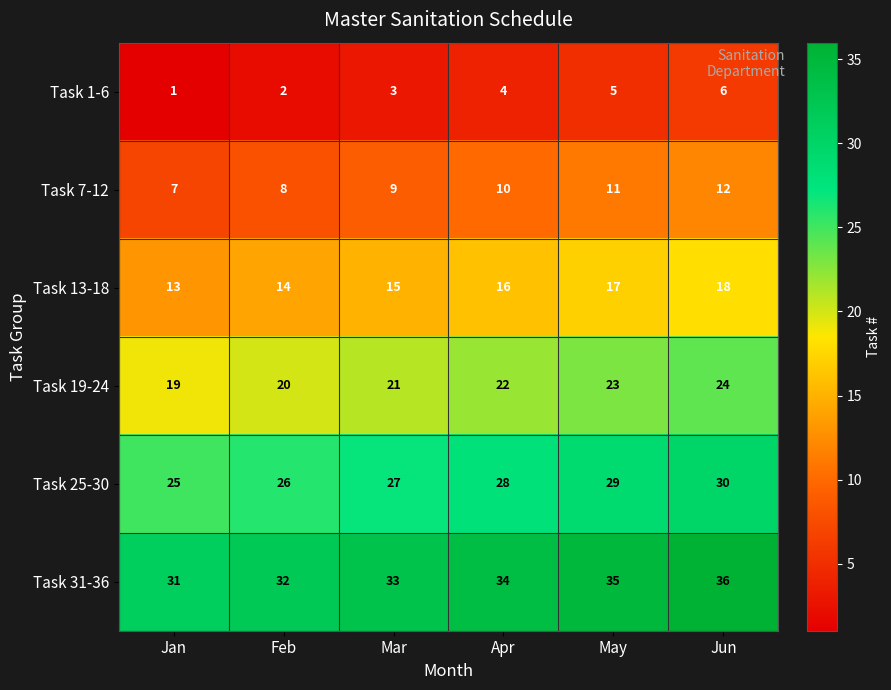

At which category is the sum across all series the highest?

Jun